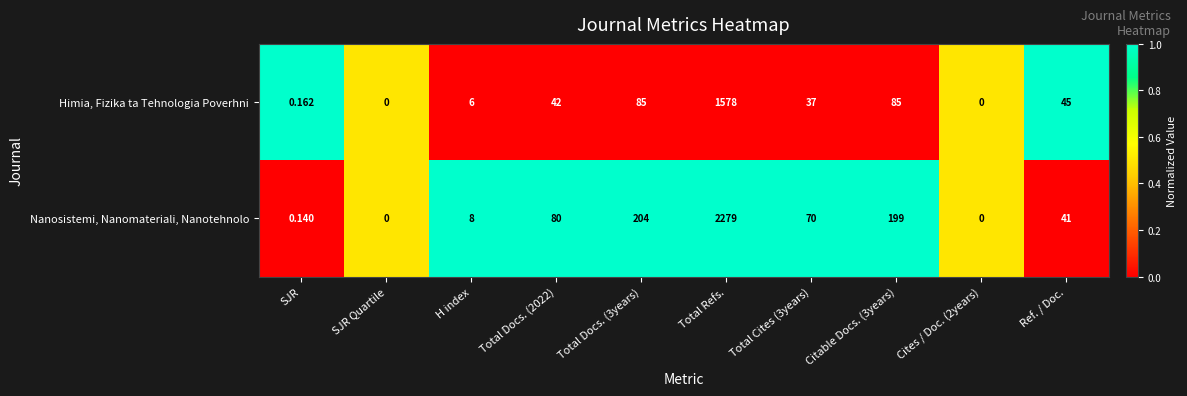

Which series has the largest total across all categories?

Nanosistemi, Nanomateriali, Nanotehnolo